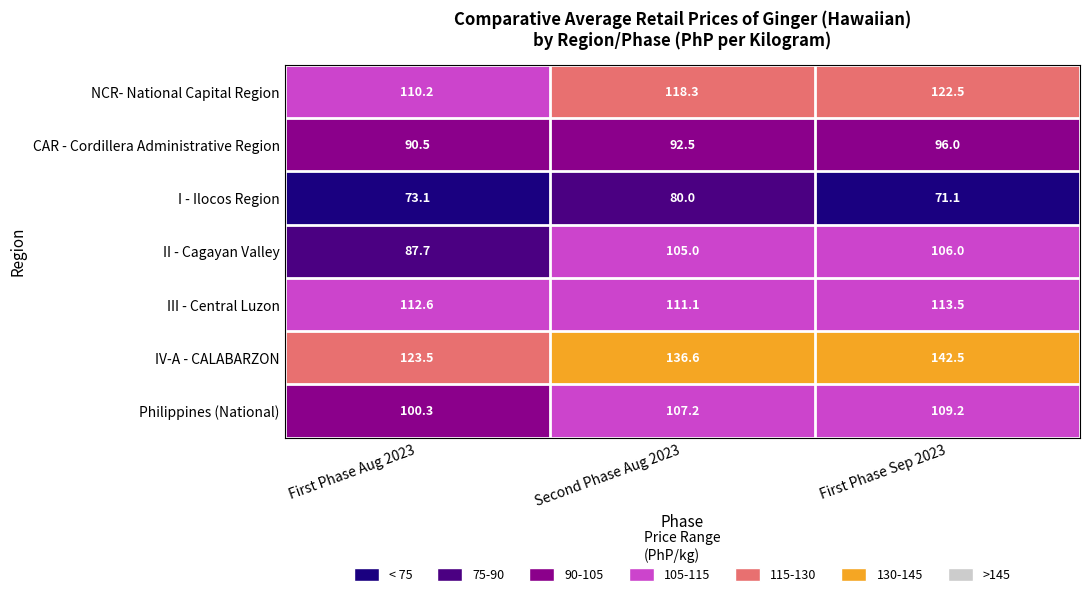

What is the average value of the IV-A - CALABARZON series?

134.2